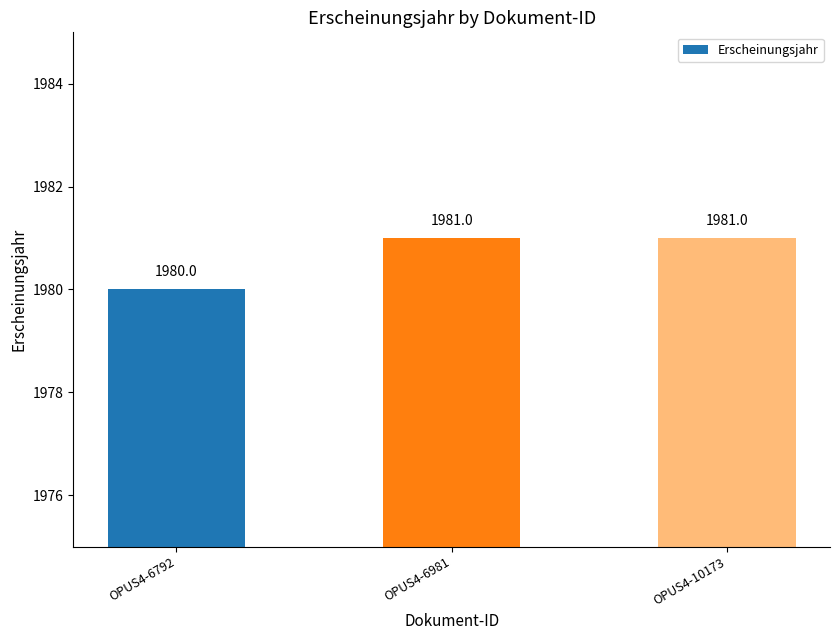

Are the bars grouped side by side (vs. stacked)?

No